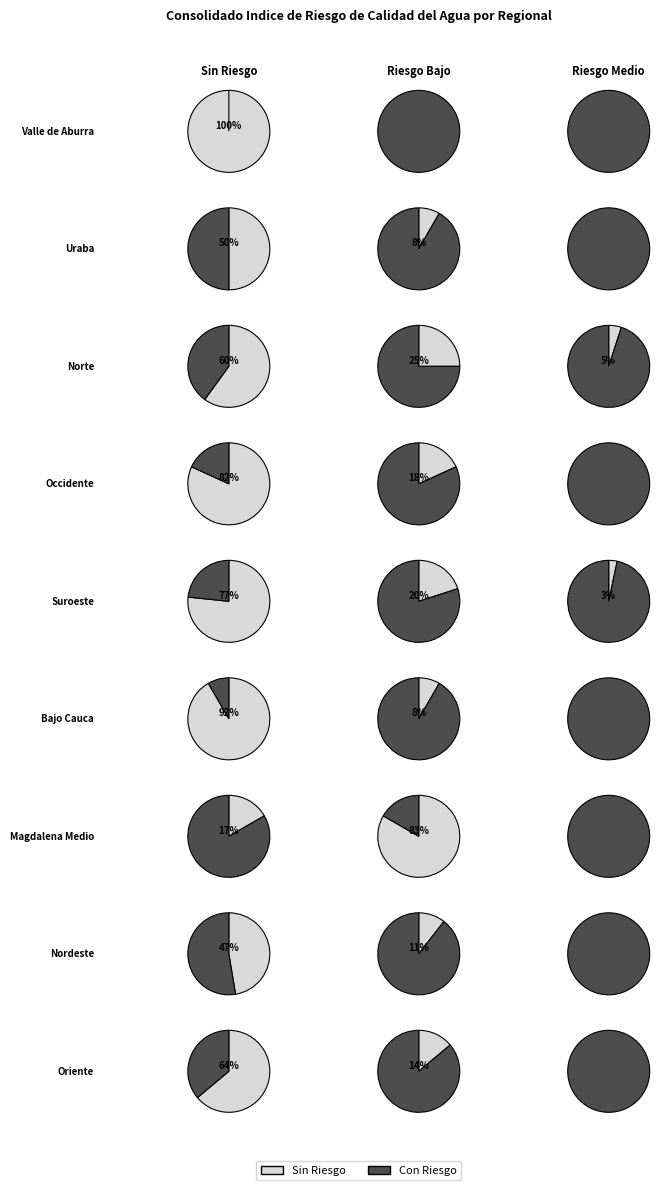

What percentage is NOT represented by Uraba?

91.5%